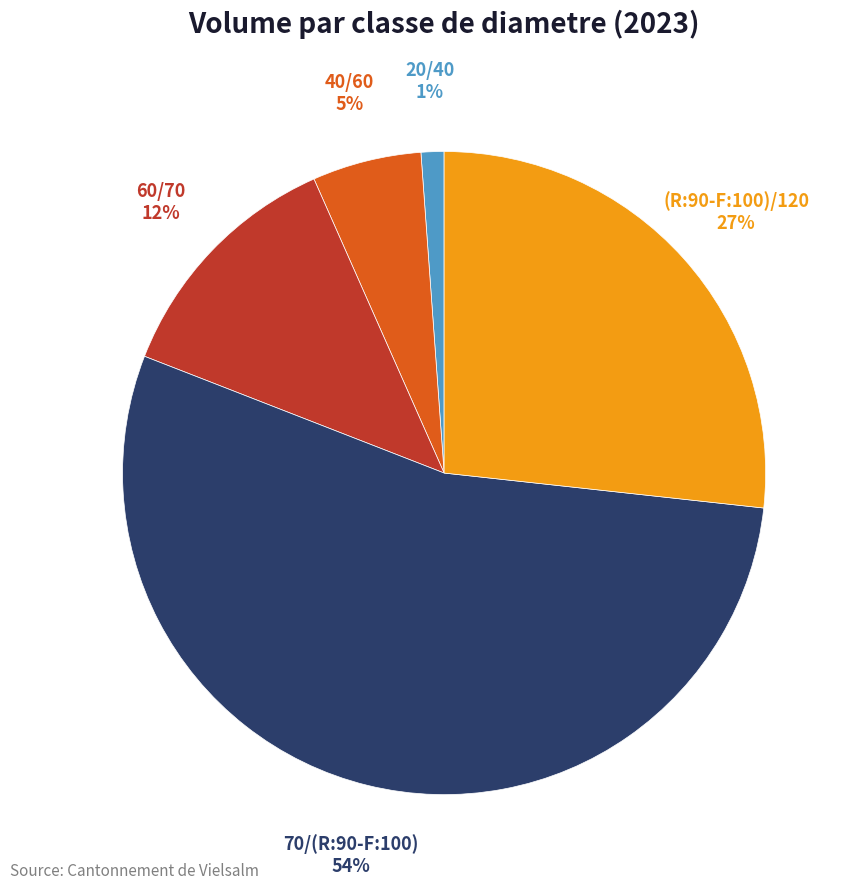

Is there a majority slice in this chart?

Yes